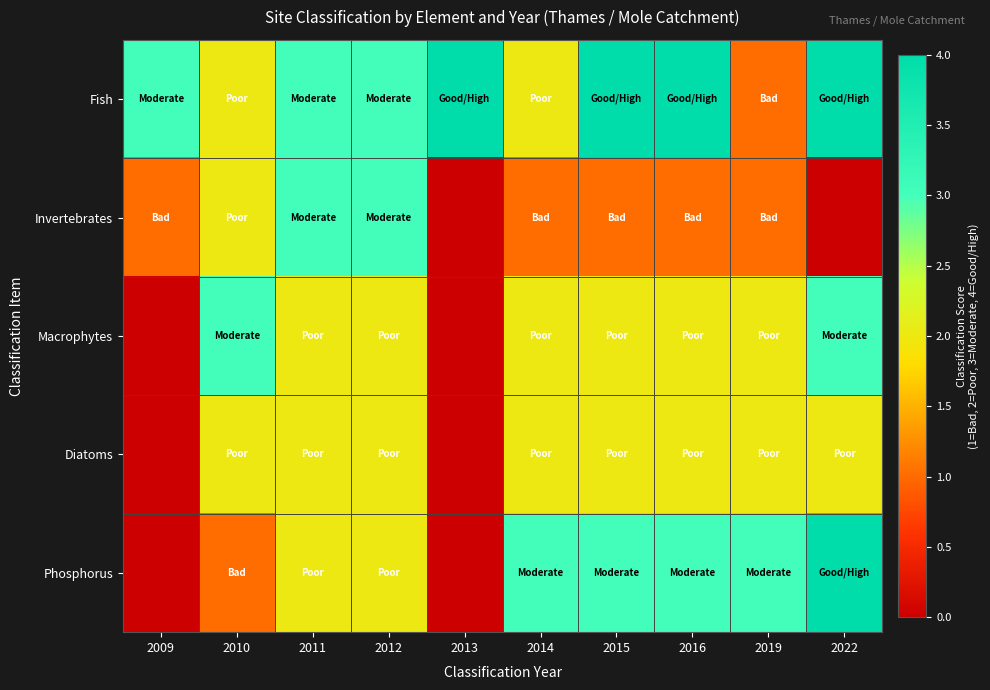

Which series has the largest total across all categories?

Fish